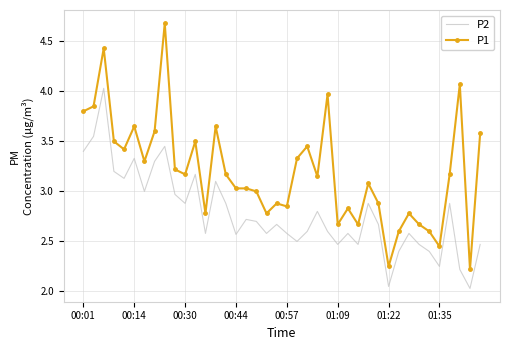

True or false: P2 and P1 cross at least once.

False